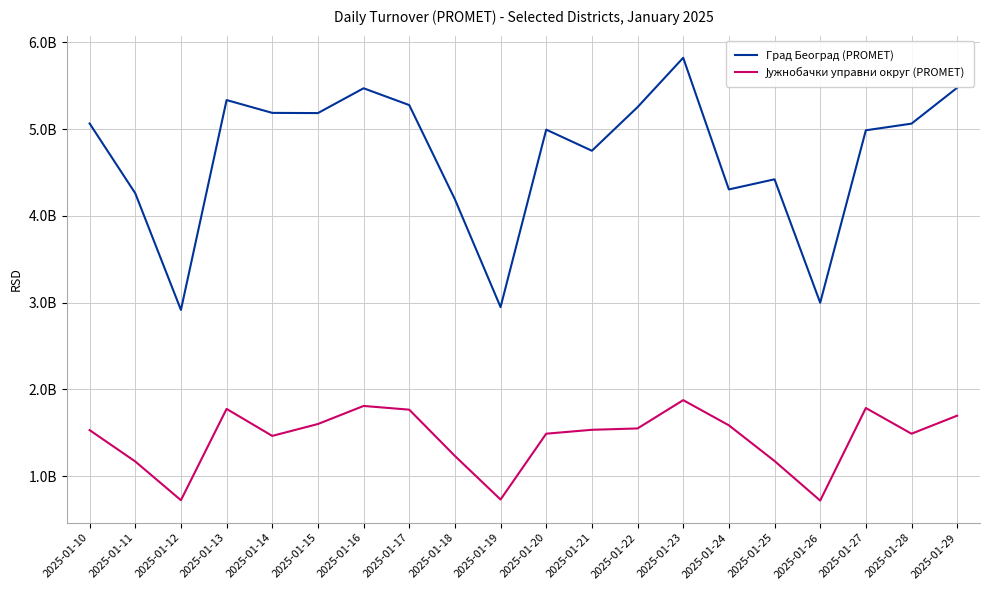

True or false: Град Београд (PROMET) and Јужнобачки управни округ (PROMET) cross at least once.

False